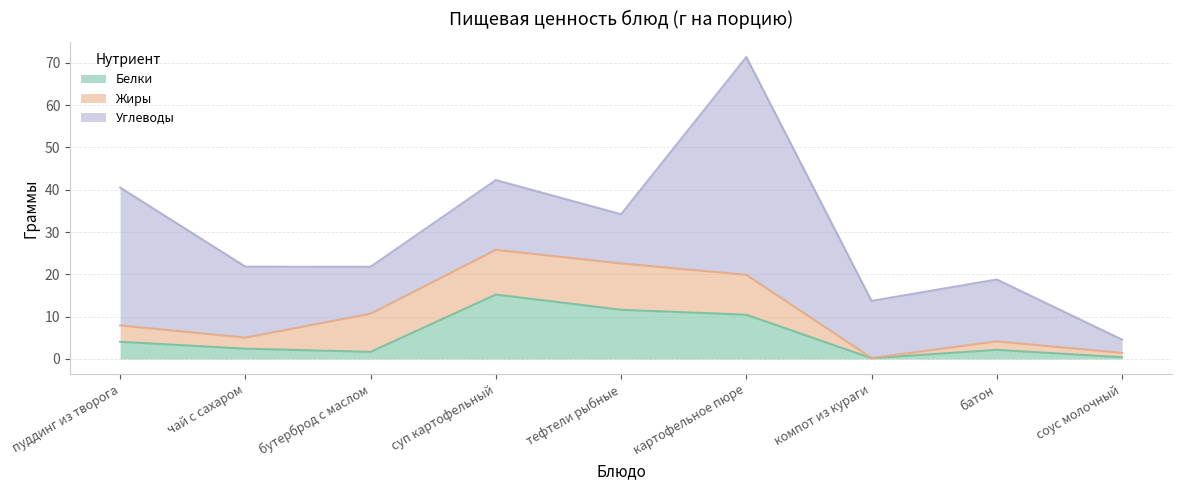

True or false: Жиры and Углеводы intersect in this chart.

False